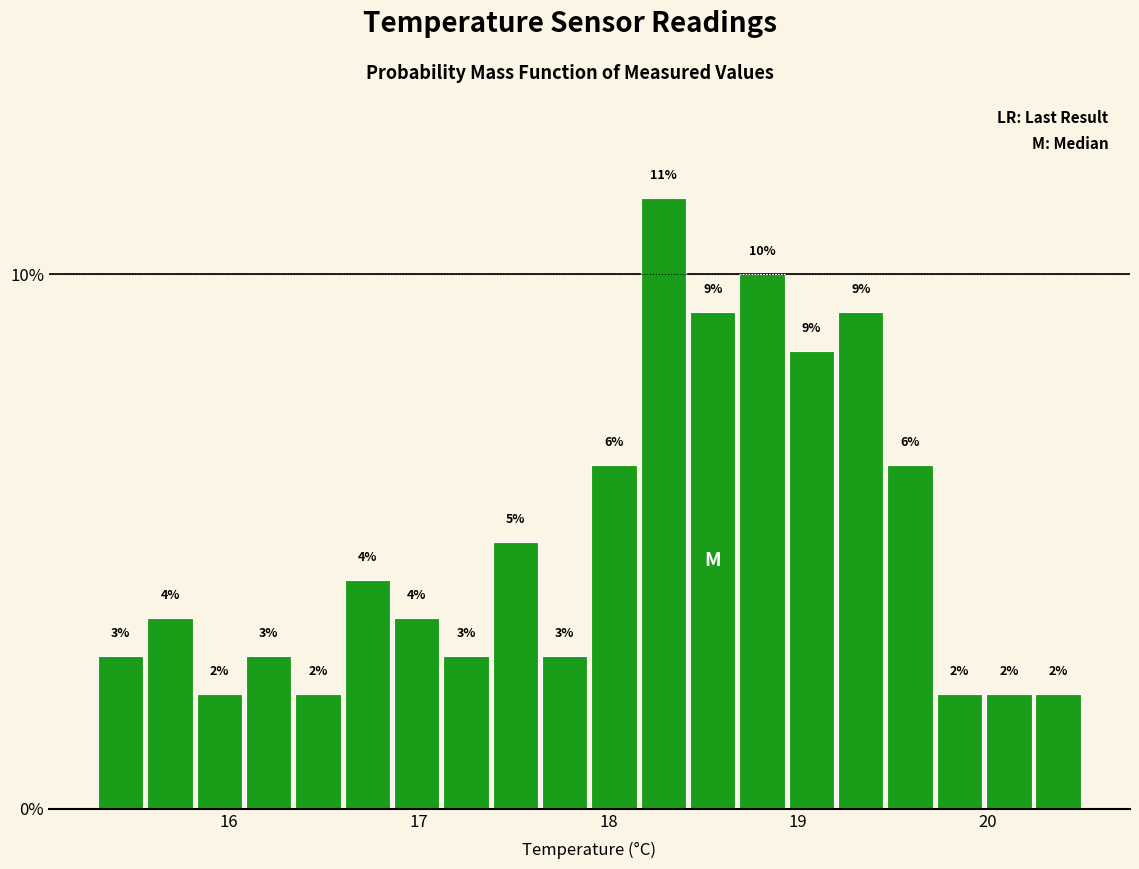

Read against the x-axis, roughly where is the centre of the tallest bar?

18.3